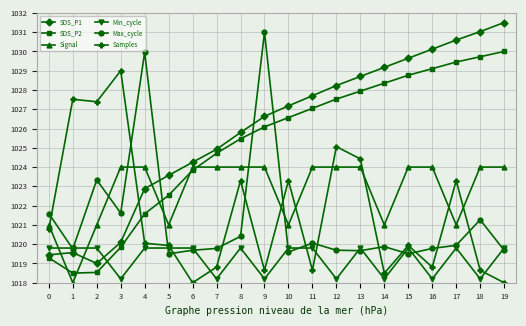

Where is Max_cycle nearest to the value 1025?

2